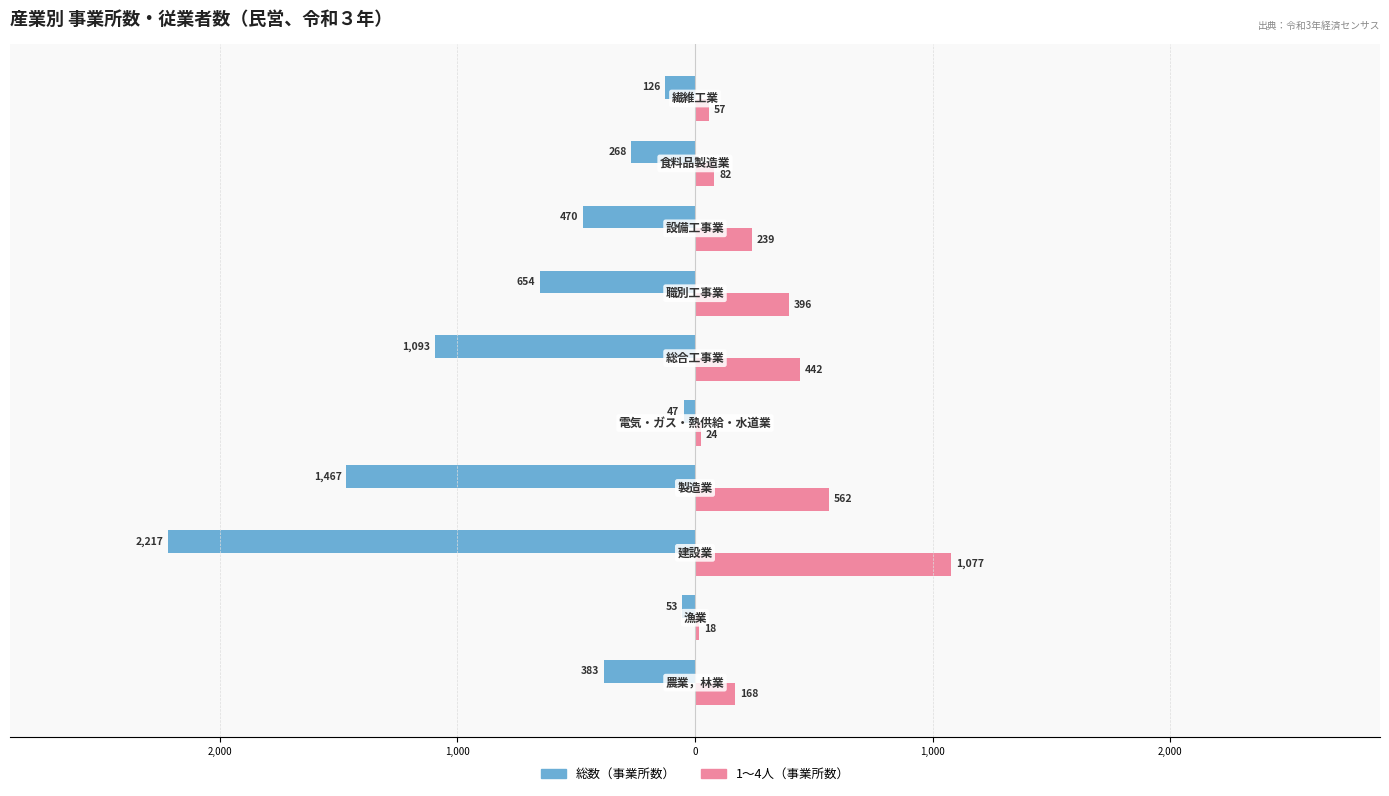

What are all the series names shown in the legend?

総数（事業所数）, 1～4人（事業所数）